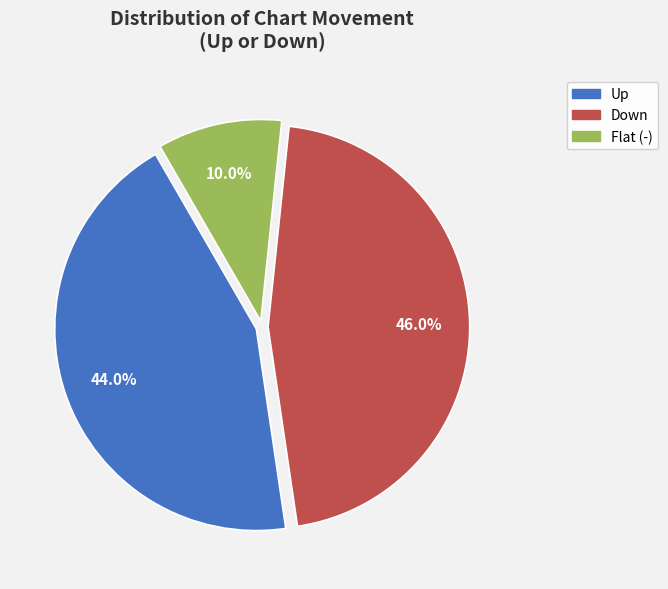

Is there any slice that represents more than half of the pie?

No